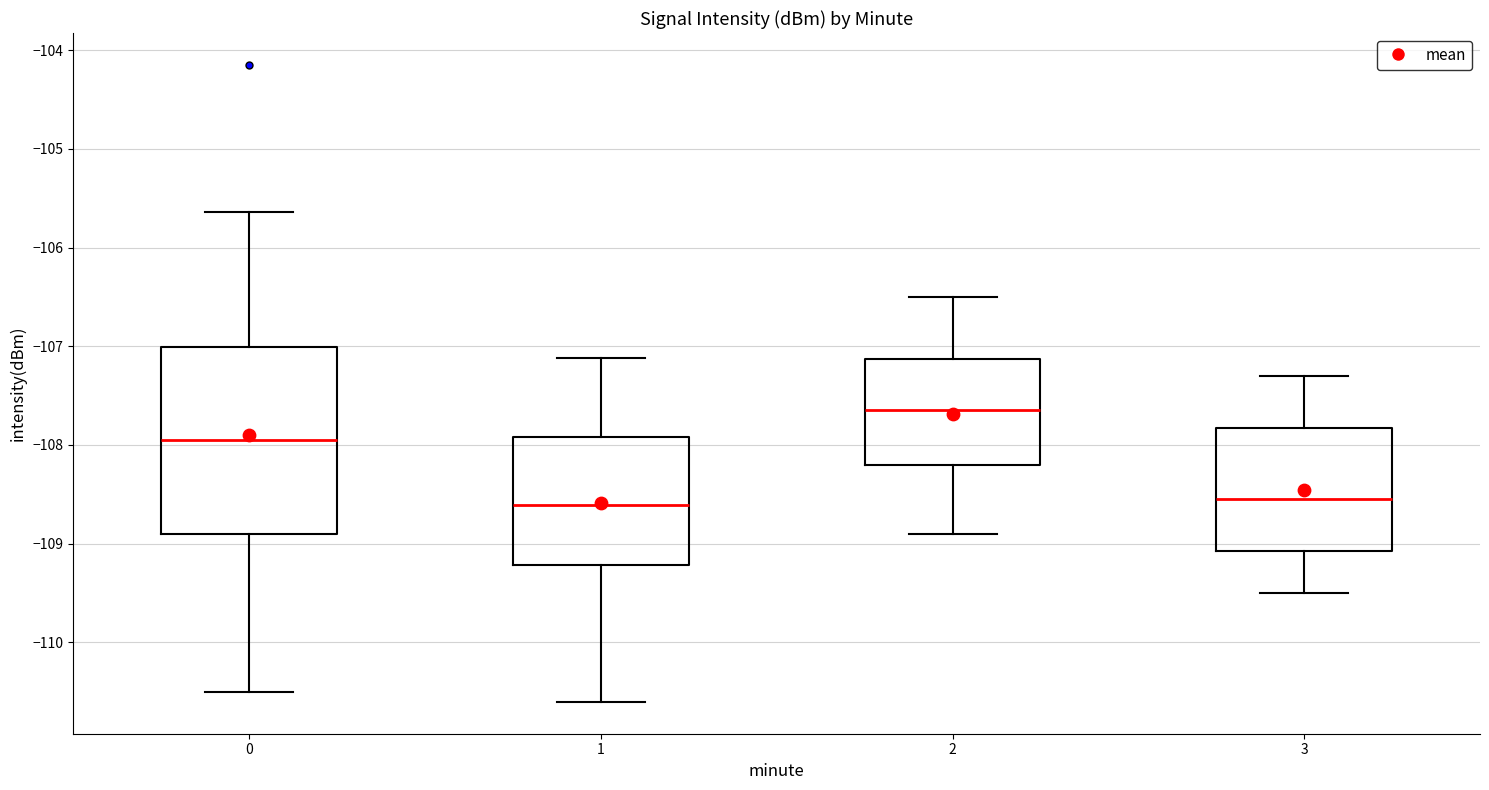

Where does the lower whisker of the box at x = 0 end on the y-axis? The values are not printed on the chart, so give them approximately, as read against the axis.

-110.5